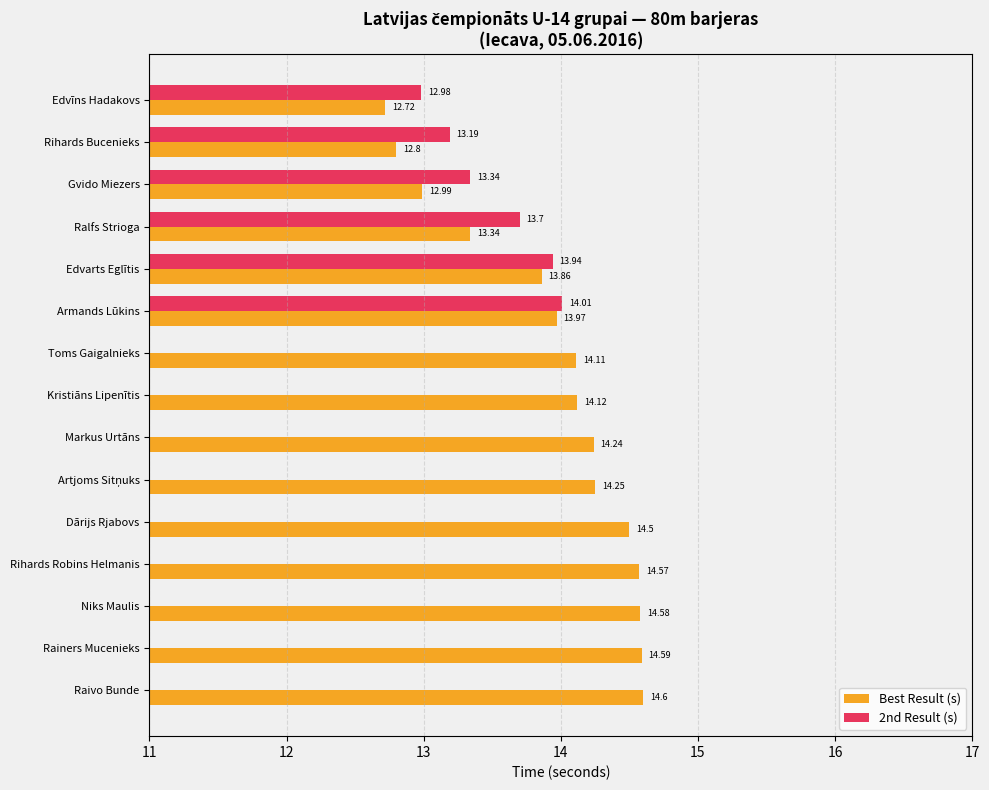

The value of Best Result (s) at Artjoms Sitņuks is 24.3. True or false?

False